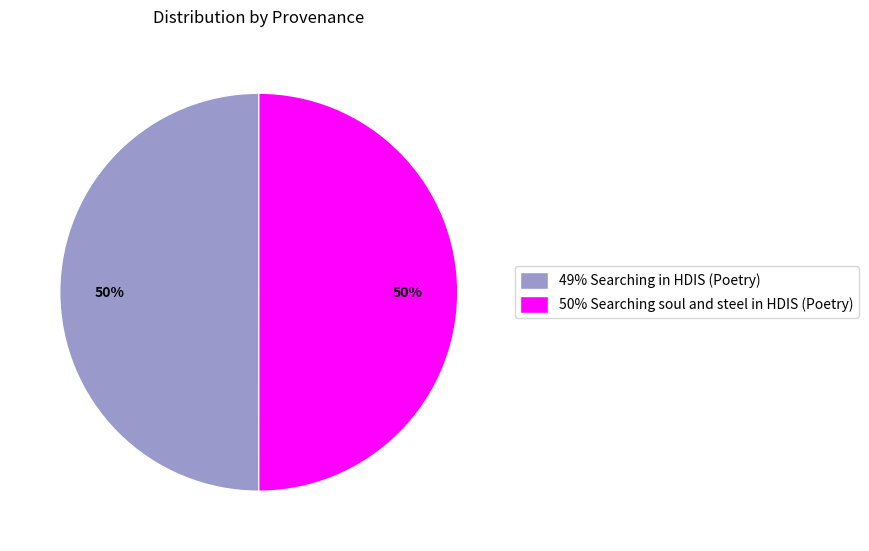

Count the number of slices in the pie.

2